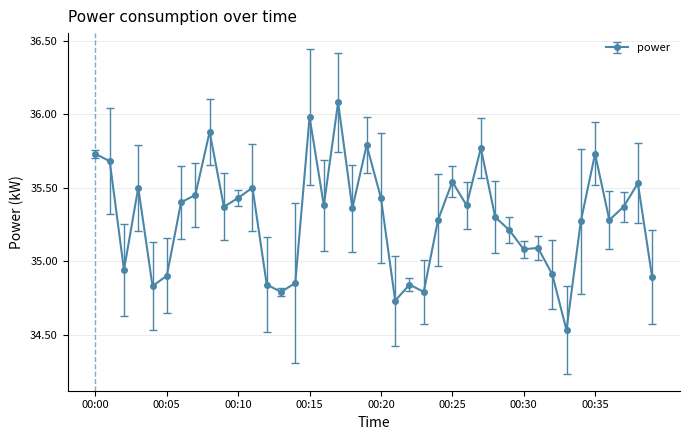

What is the sum of all values?

1411.6